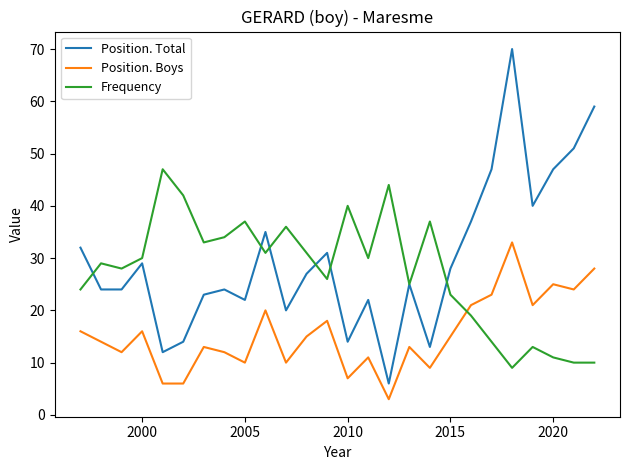

What is the minimum value for Position. Boys?

3